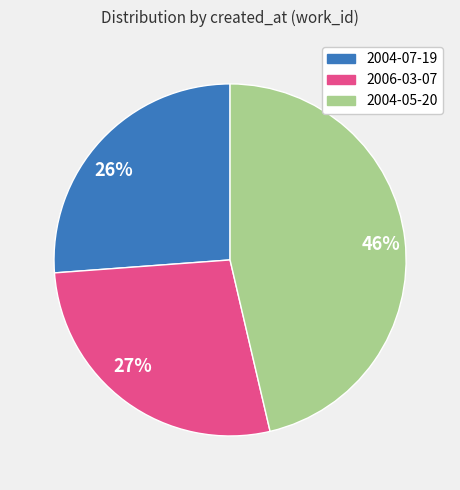

What is the smallest slice in the pie chart?

2004-07-19